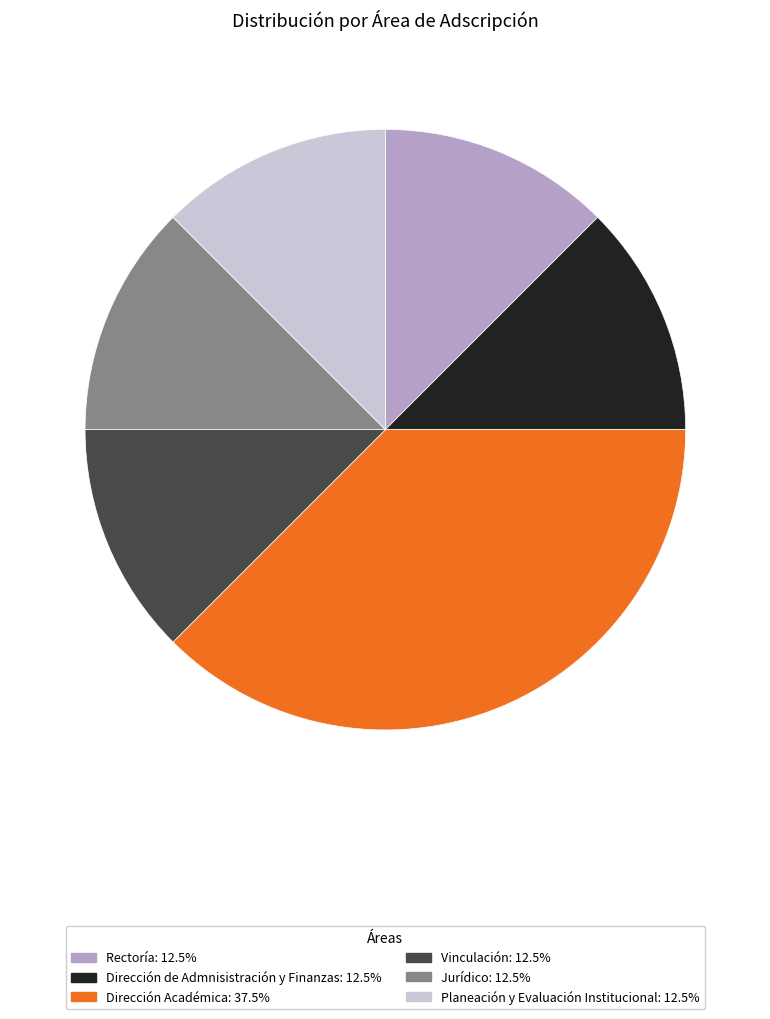

Combined, do Jurídico: 12.5% and Rectoría: 12.5% account for over 50%?

No